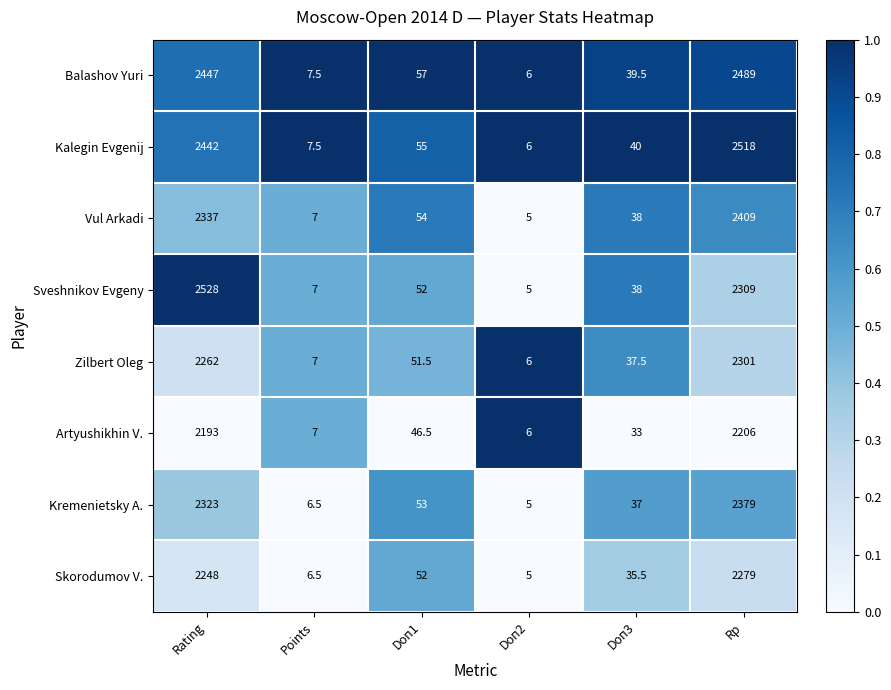

Between Rating and Doп1, which series saw the biggest shift?

Sveshnikov Evgeny